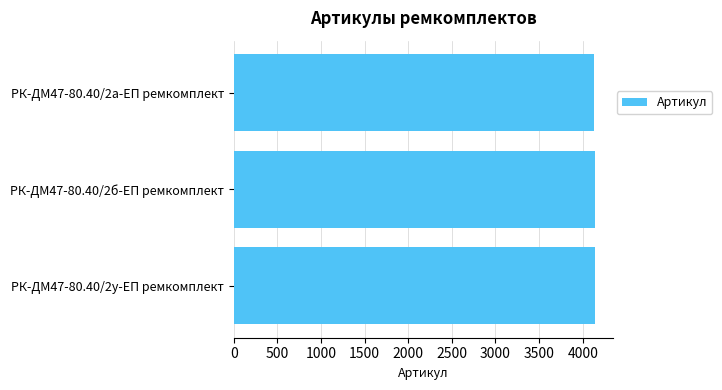

Is it true that the value at РК-ДМ47-80.40/2у-ЕП ремкомплект is 4136?

True